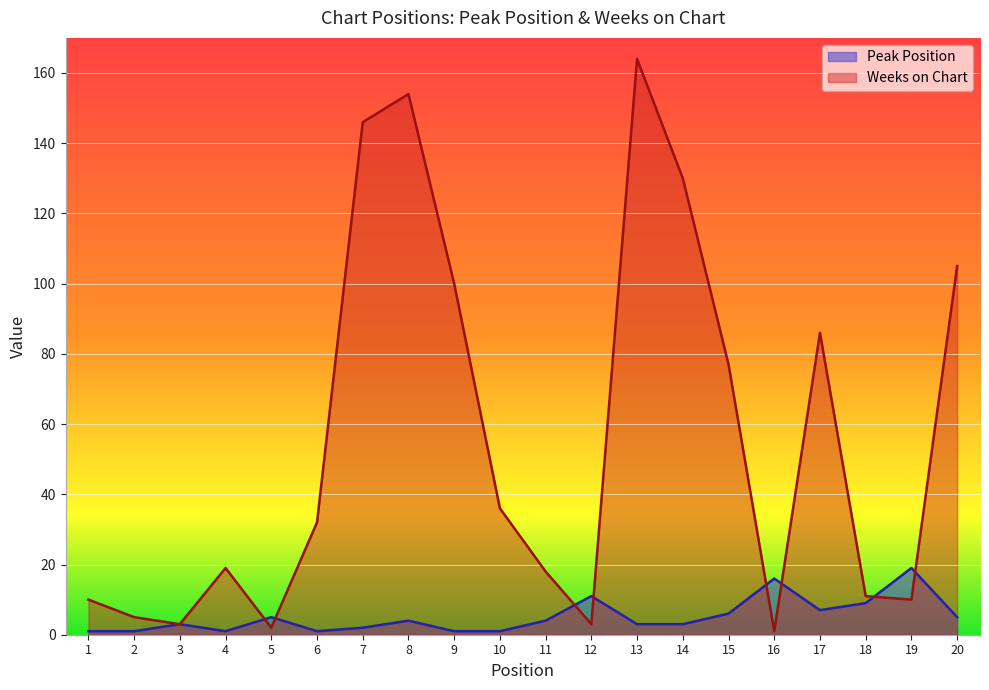

How many times do Peak Position and Weeks on Chart cross each other?

8